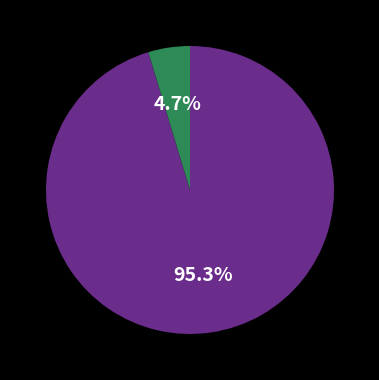

Is there any slice that represents more than half of the pie?

Yes